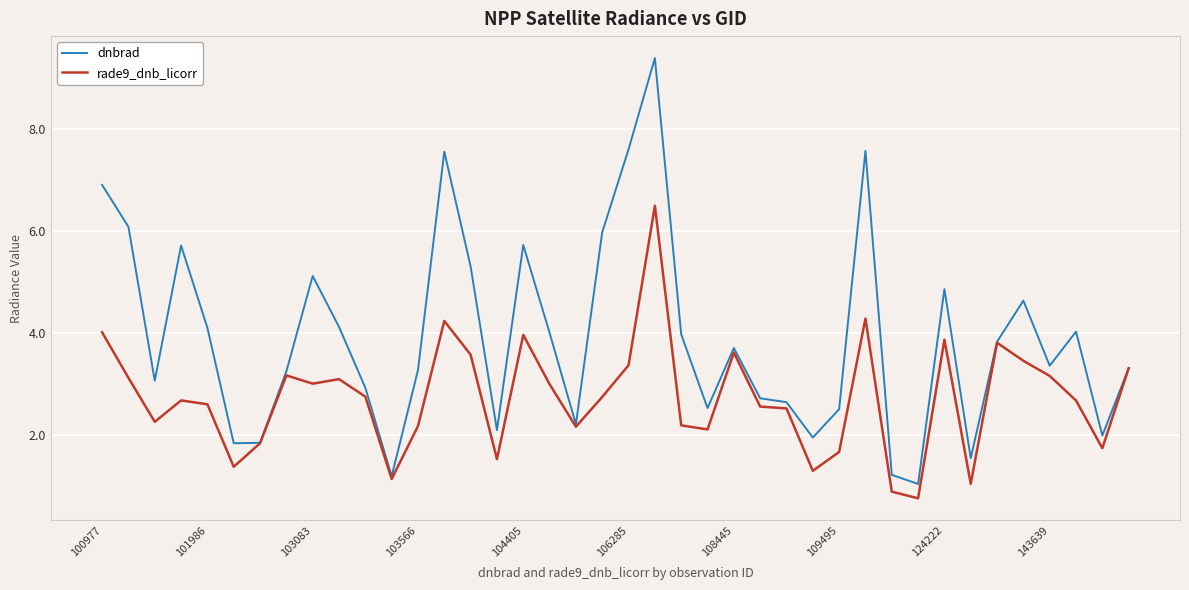

Which series has the largest total across all categories?

dnbrad